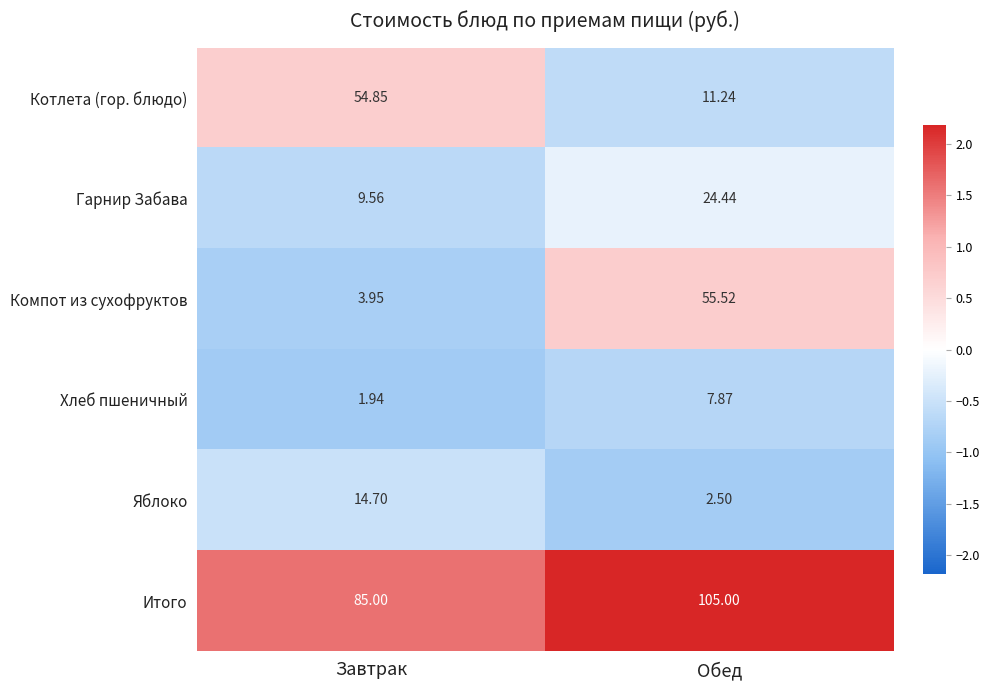

Rank the series by their maximum value, from lowest to highest.

Хлеб пшеничный, Яблоко, Гарнир Забава, Котлета (гор. блюдо), Компот из сухофруктов, Итого